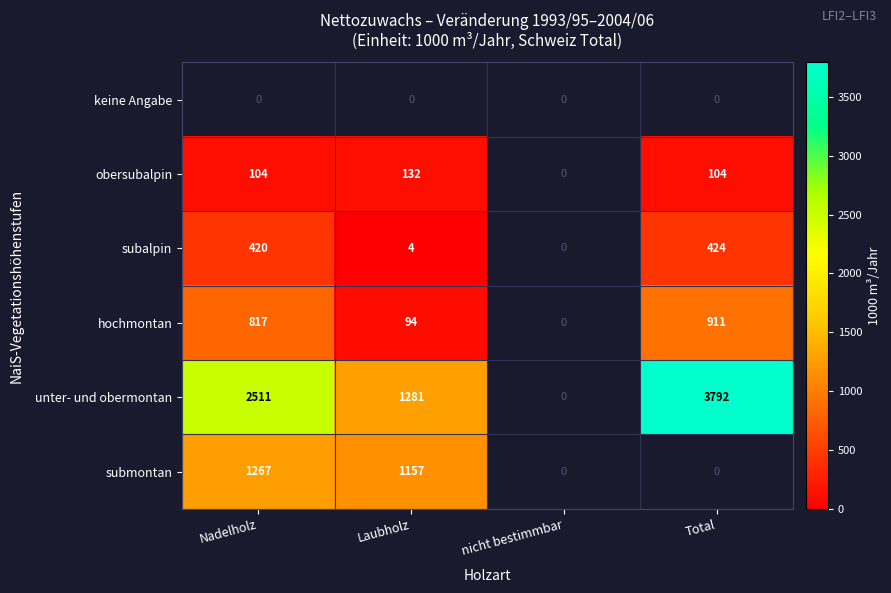

The submontan series shows 411 at Nadelholz. True or false?

False